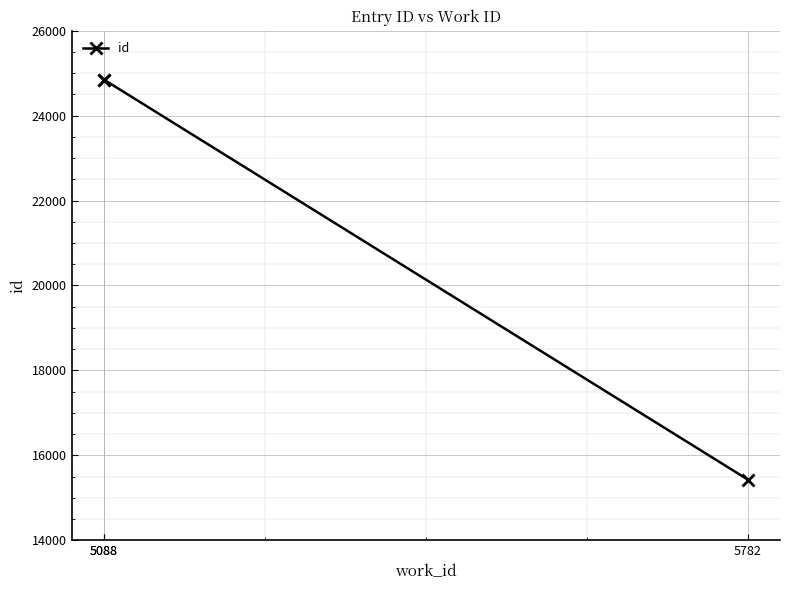

How many series are shown in this chart?

1